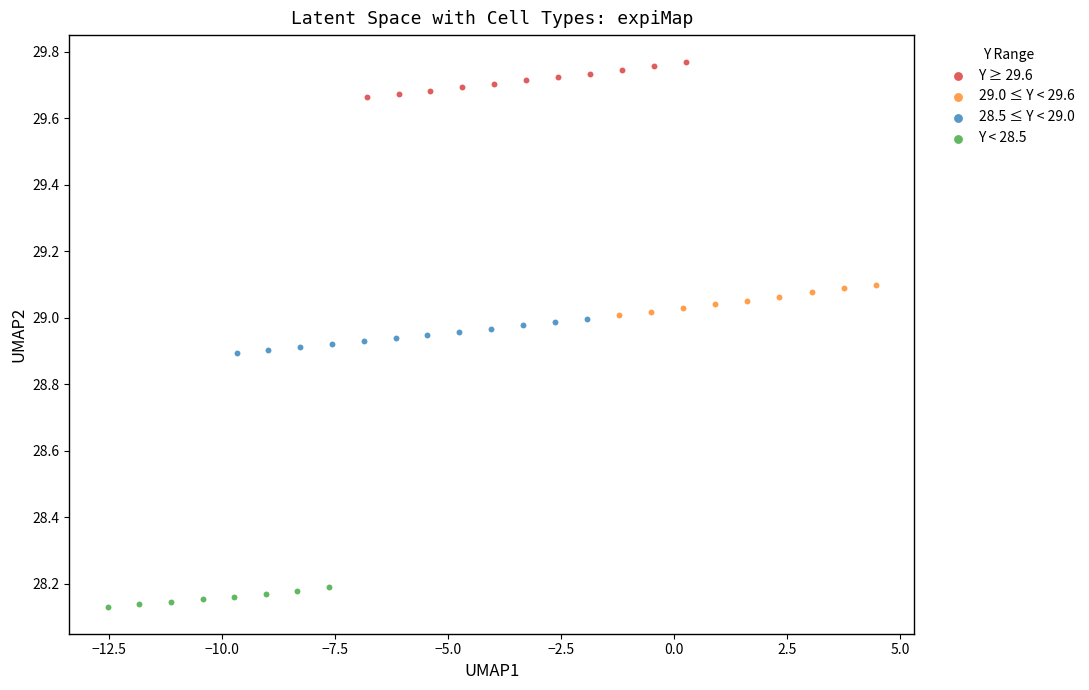

Which series reaches the maximum Y coordinate?

Y ≥ 29.6